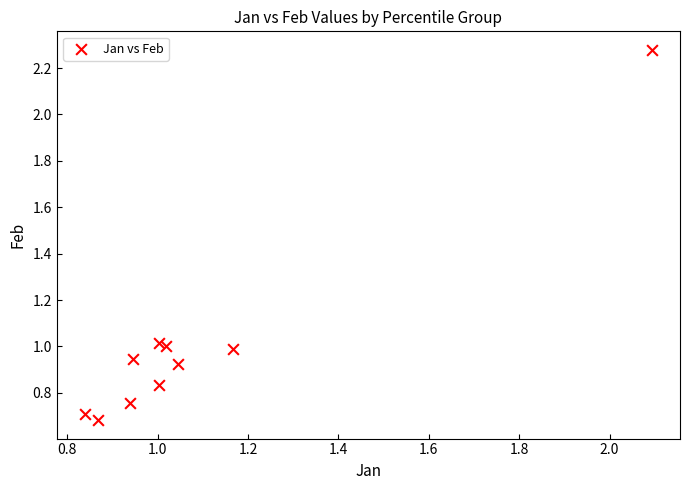

What is the range of Y values (max minus min)?

1.6